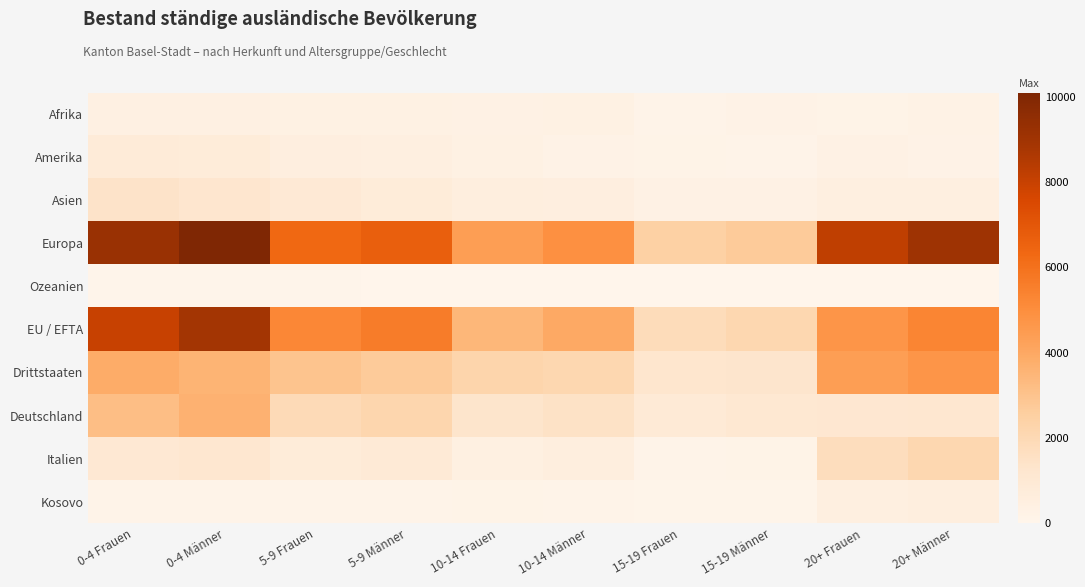

What is the smallest value displayed?

7